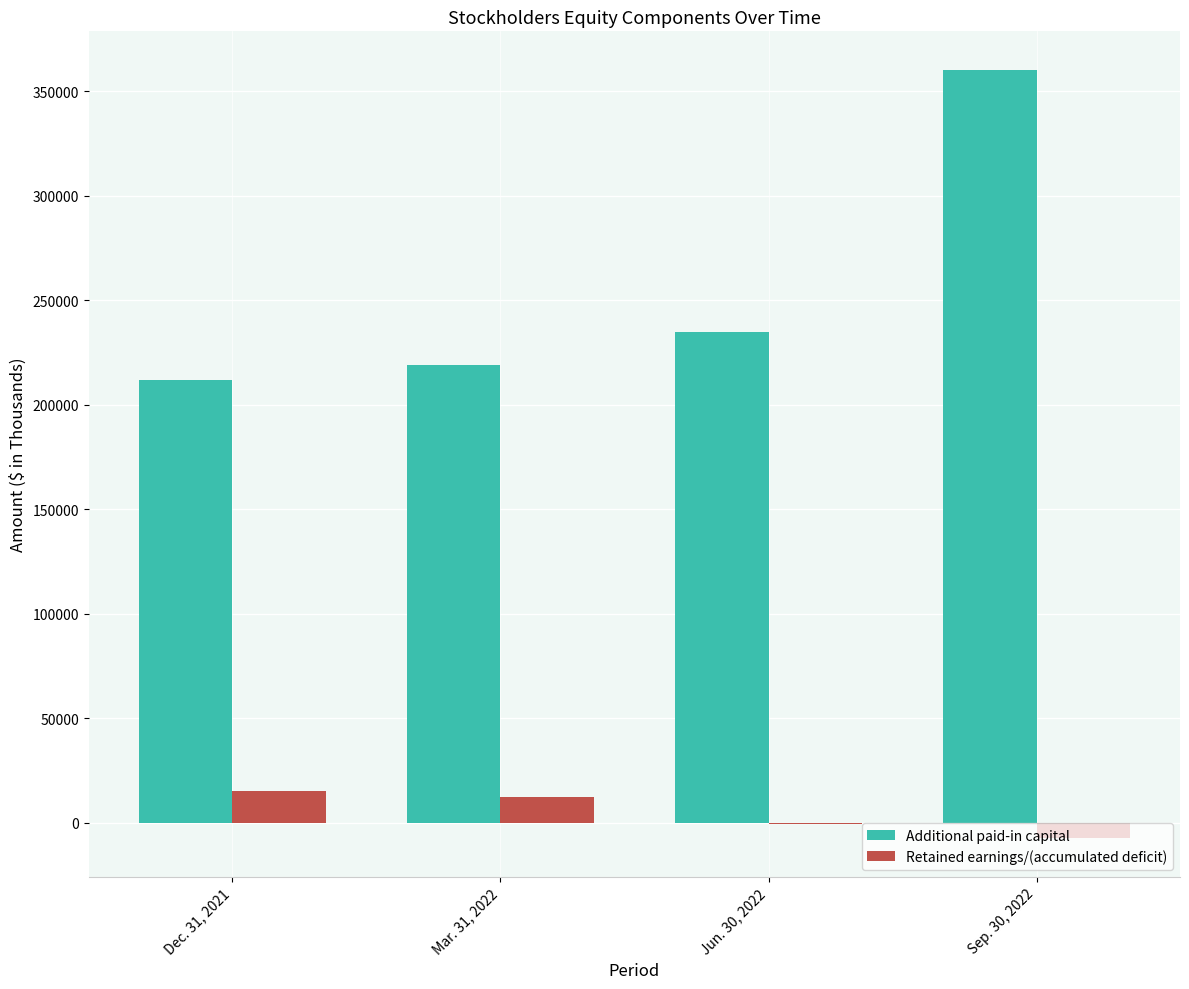

Is the value of Retained earnings/(accumulated deficit) at Dec. 31, 2021 greater than the value of Additional paid-in capital at Sep. 30, 2022?

No